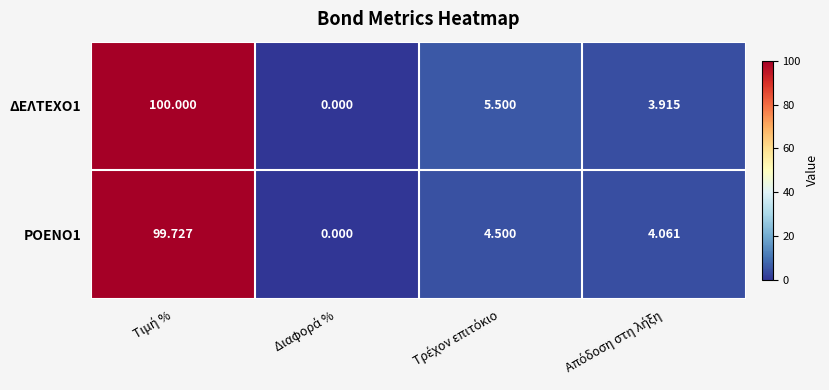

Which label corresponds to the largest value in the chart?

Τιμή %